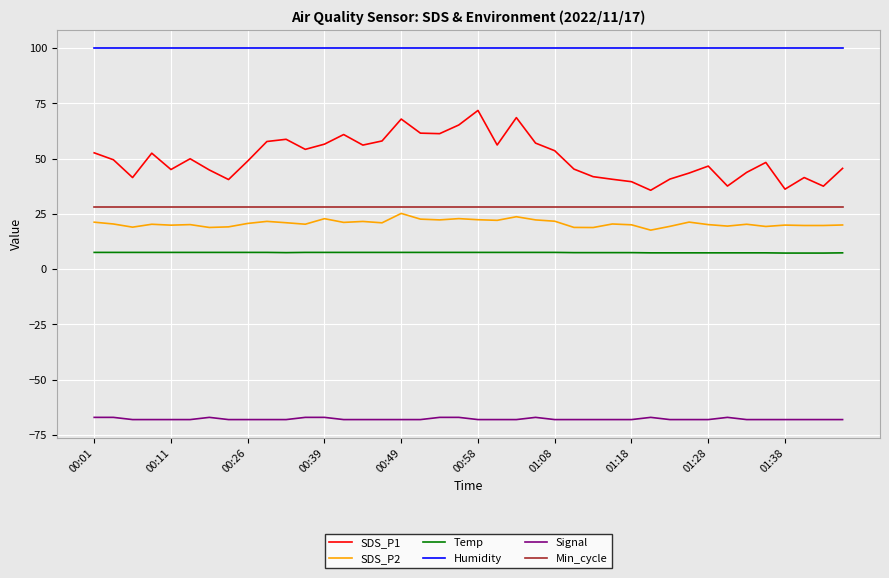

In SDS_P1, how many points are higher than both neighbors (excluding endpoints)?

10